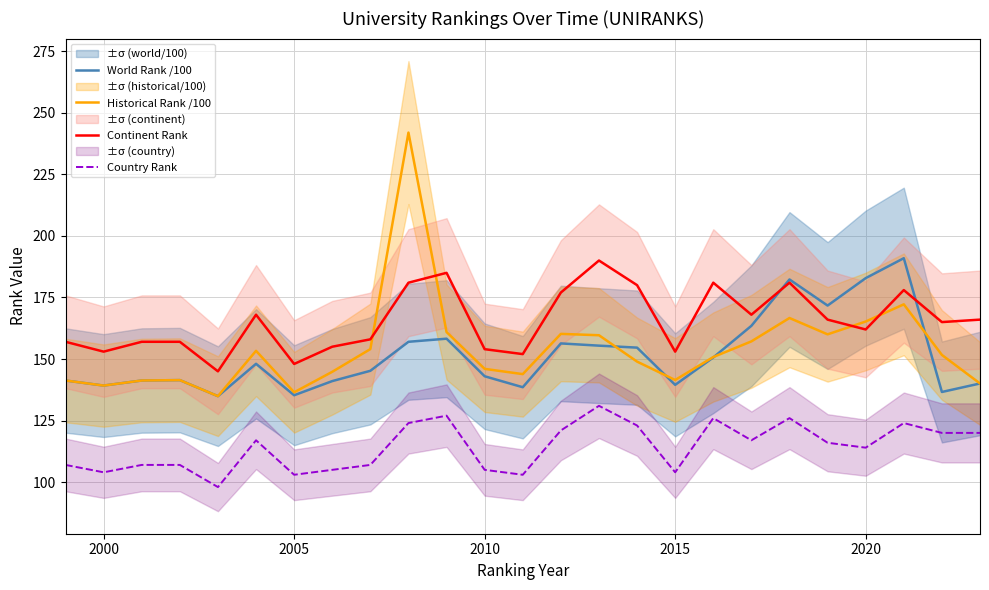

True or false: Historical Rank /100 has a value of 141.5 at 2015.

True